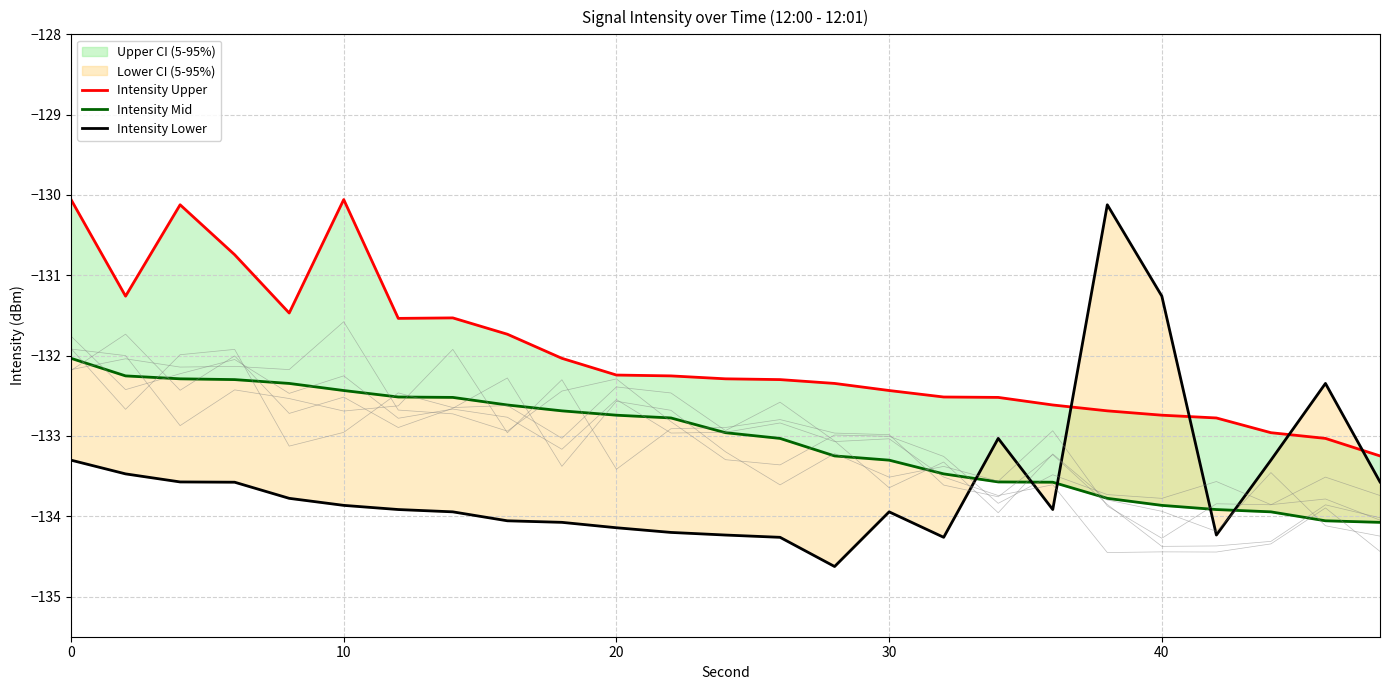

Does the chart display data point markers on the line(s)?

No